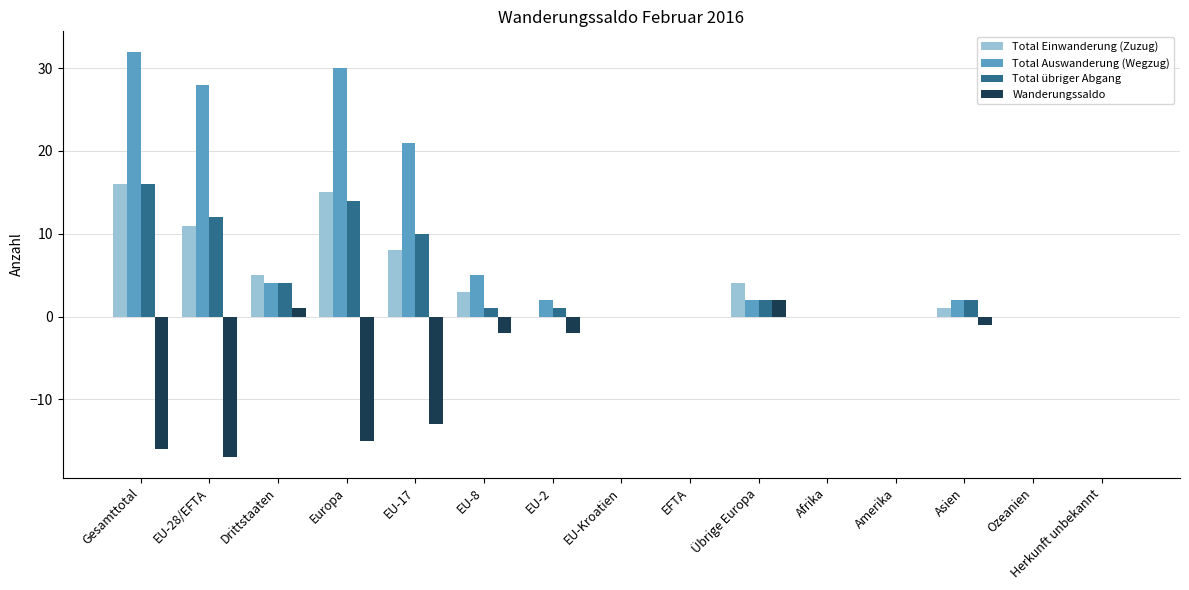

What is the sum of the Total Auswanderung (Wegzug) values at Herkunft unbekannt and Gesamttotal?

32